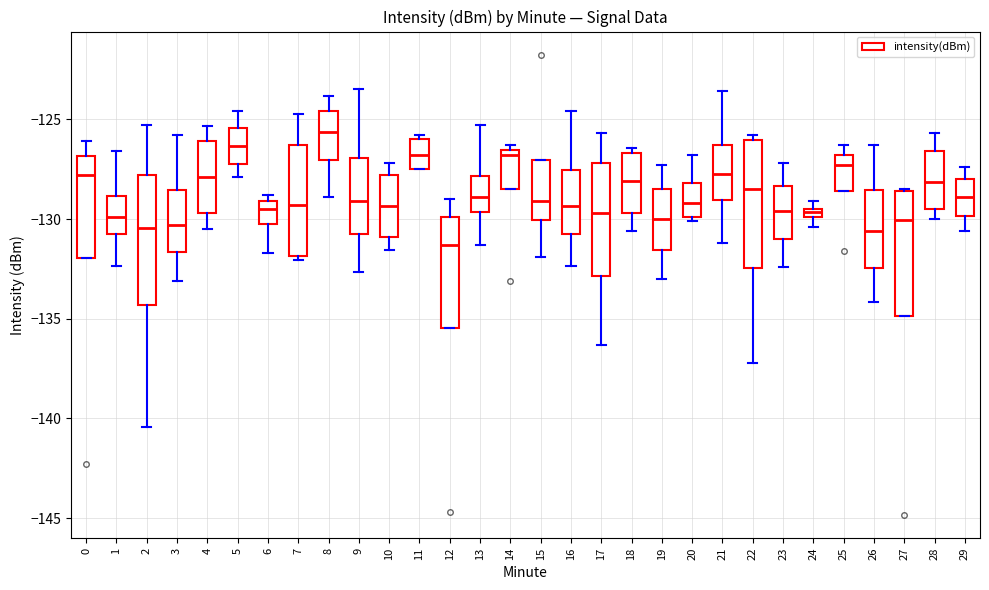

Where does the median line of the box at x = 7 sit on the y-axis? The values are not printed on the chart, so give them approximately, as read against the axis.

-129.5